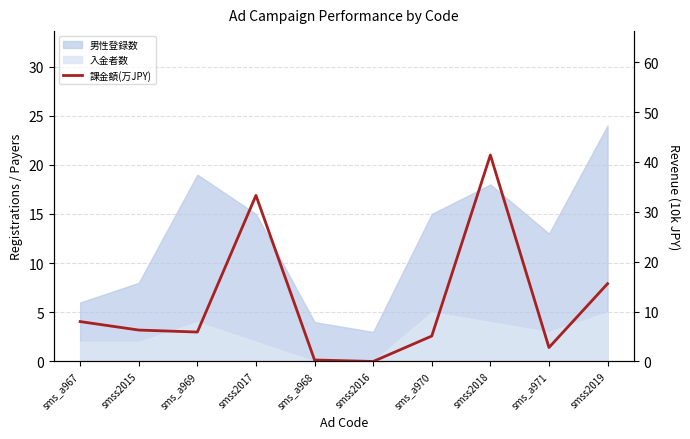

What is the maximum value shown in the chart?

41.4